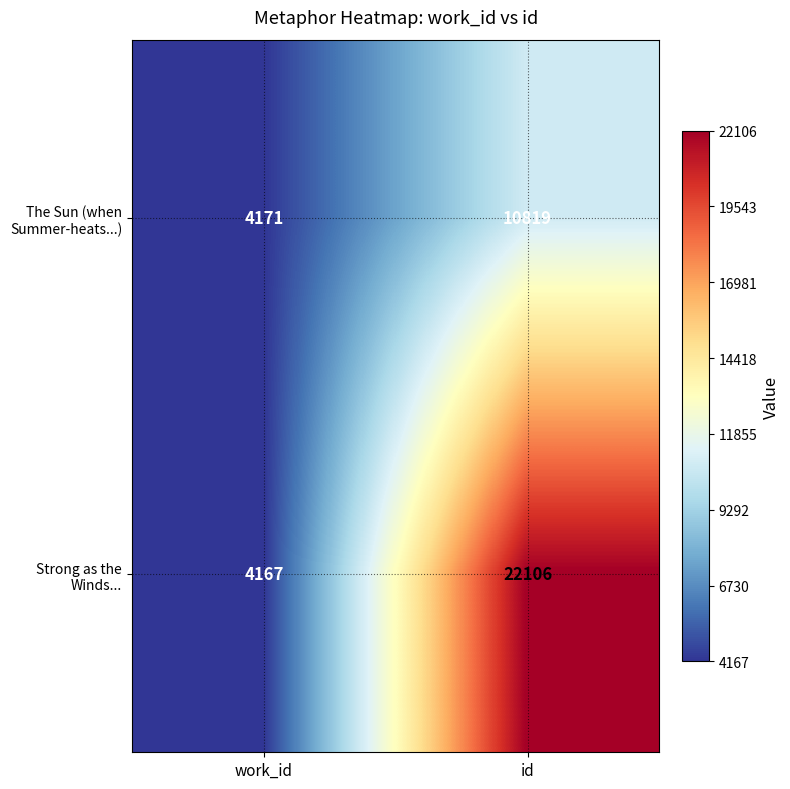

What is the total value across all series at id?

32925